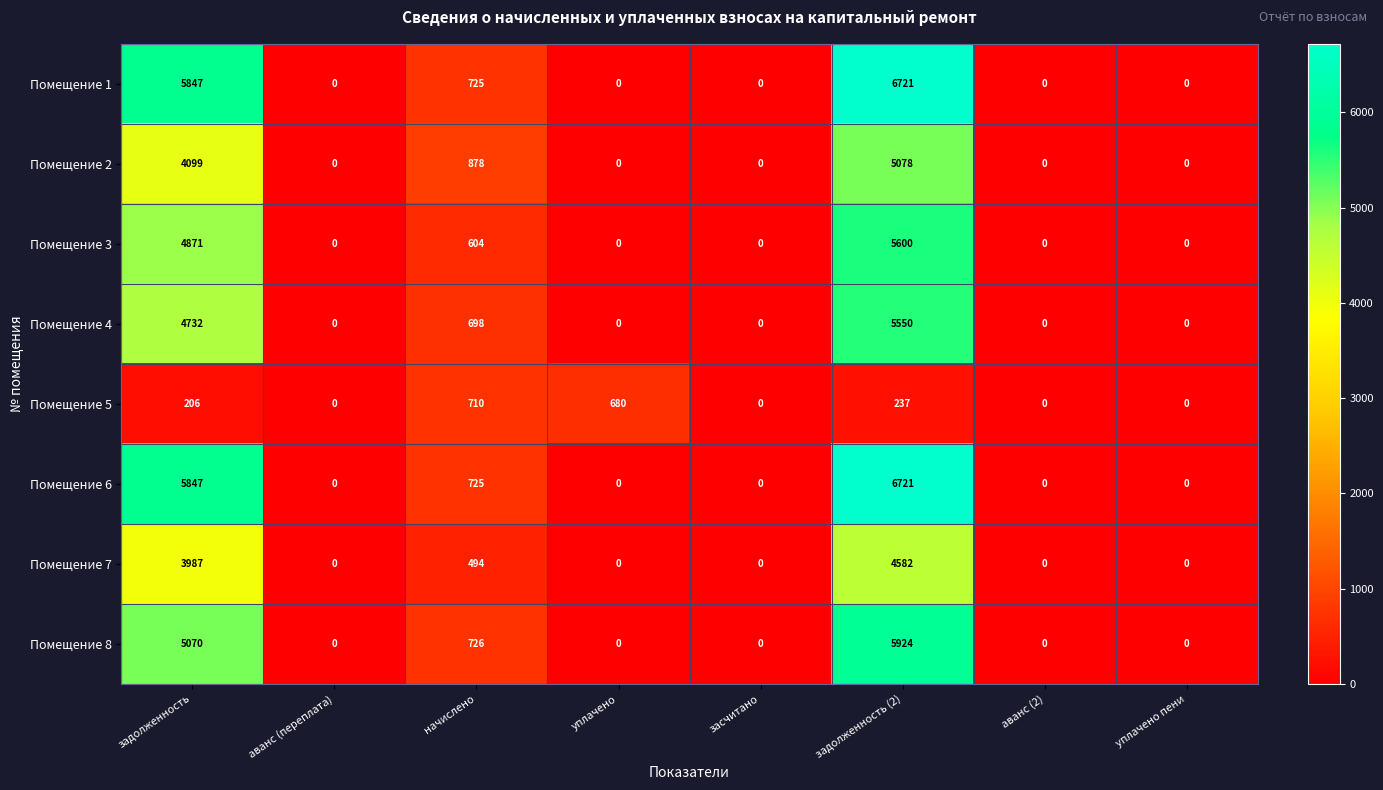

Which series changed the most between аванс (переплата) and уплачено?

Помещение 5